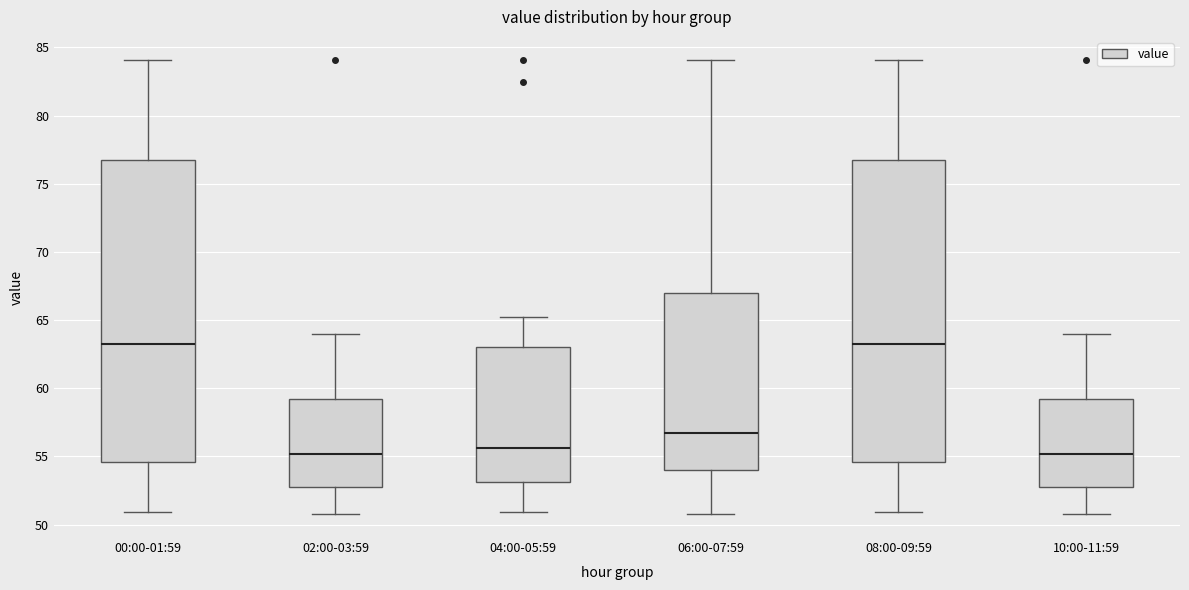

Where does the lower whisker of the box for 06:00-07:59 end on the y-axis? The values are not printed on the chart, so give them approximately, as read against the axis.

51.0